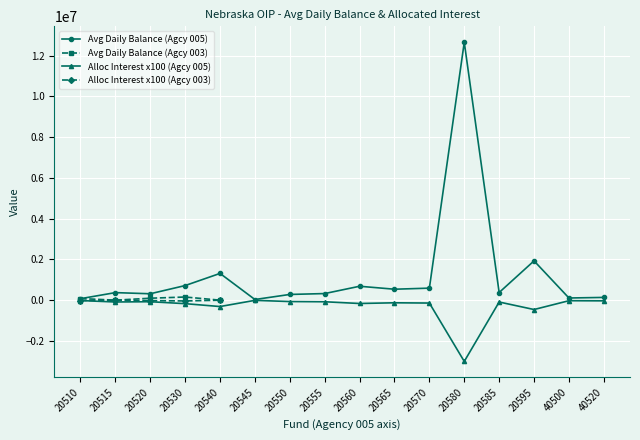

What is the value of the Avg Daily Balance (Agcy 005) point at the 13th from the left?

376589.6